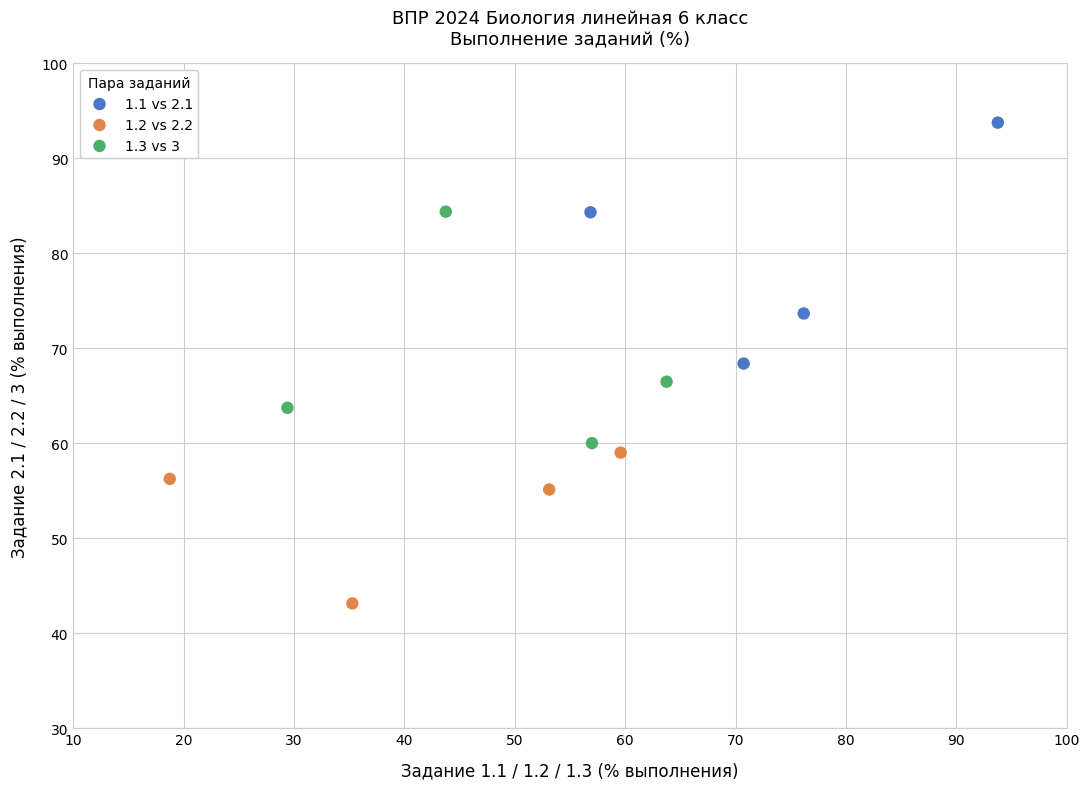

What are all the series names shown in the legend?

1.1 vs 2.1, 1.2 vs 2.2, 1.3 vs 3